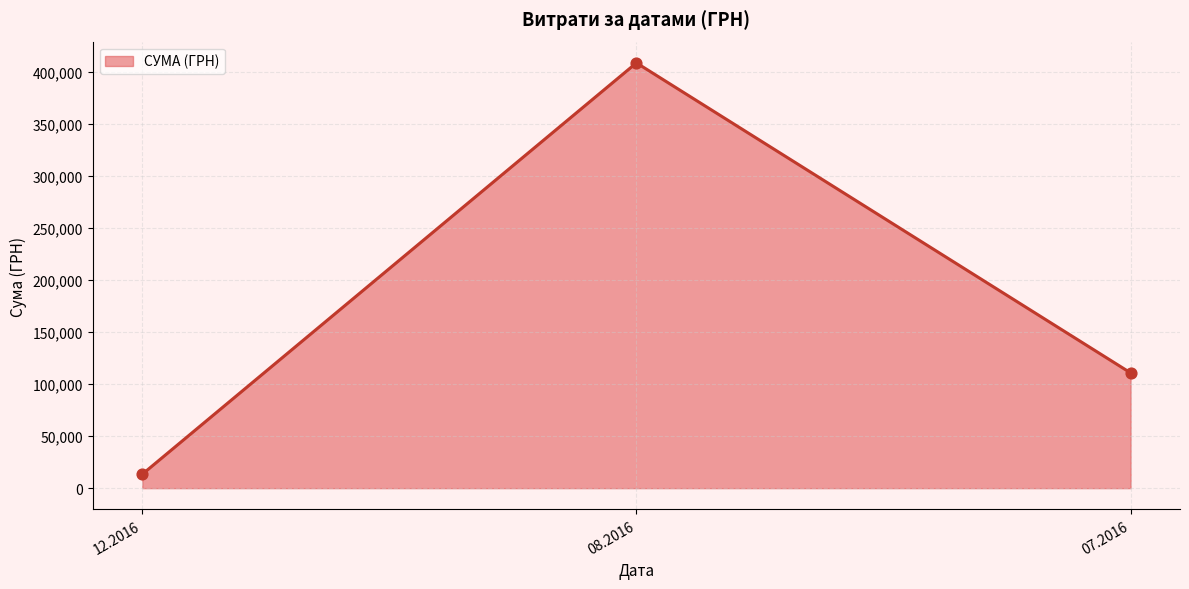

Between 07.2016 and 12.2016, which is larger?

07.2016